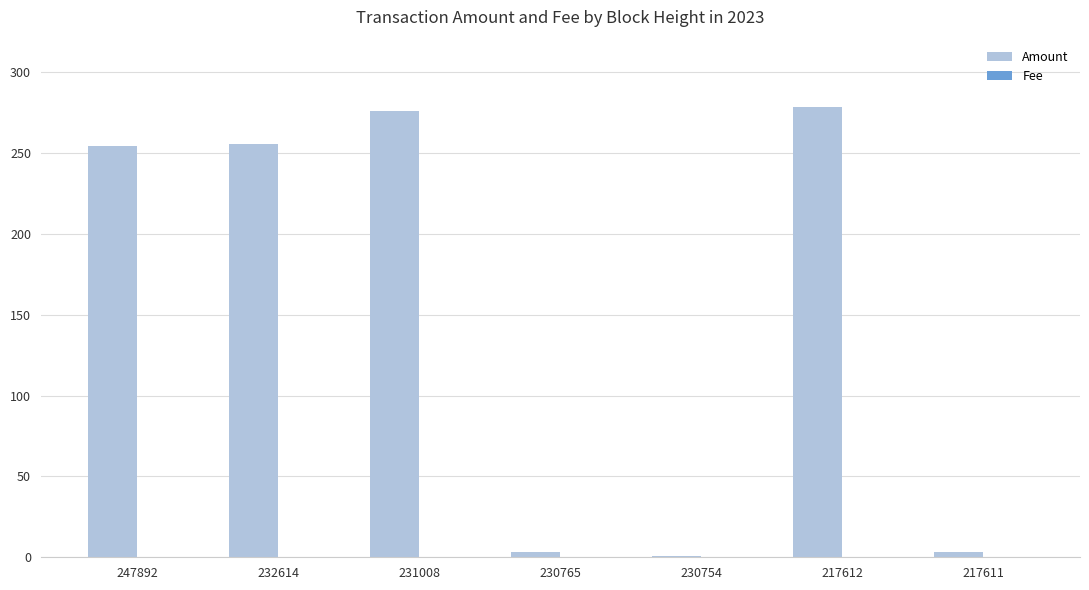

The Amount series shows 134.6 at 217612. True or false?

False